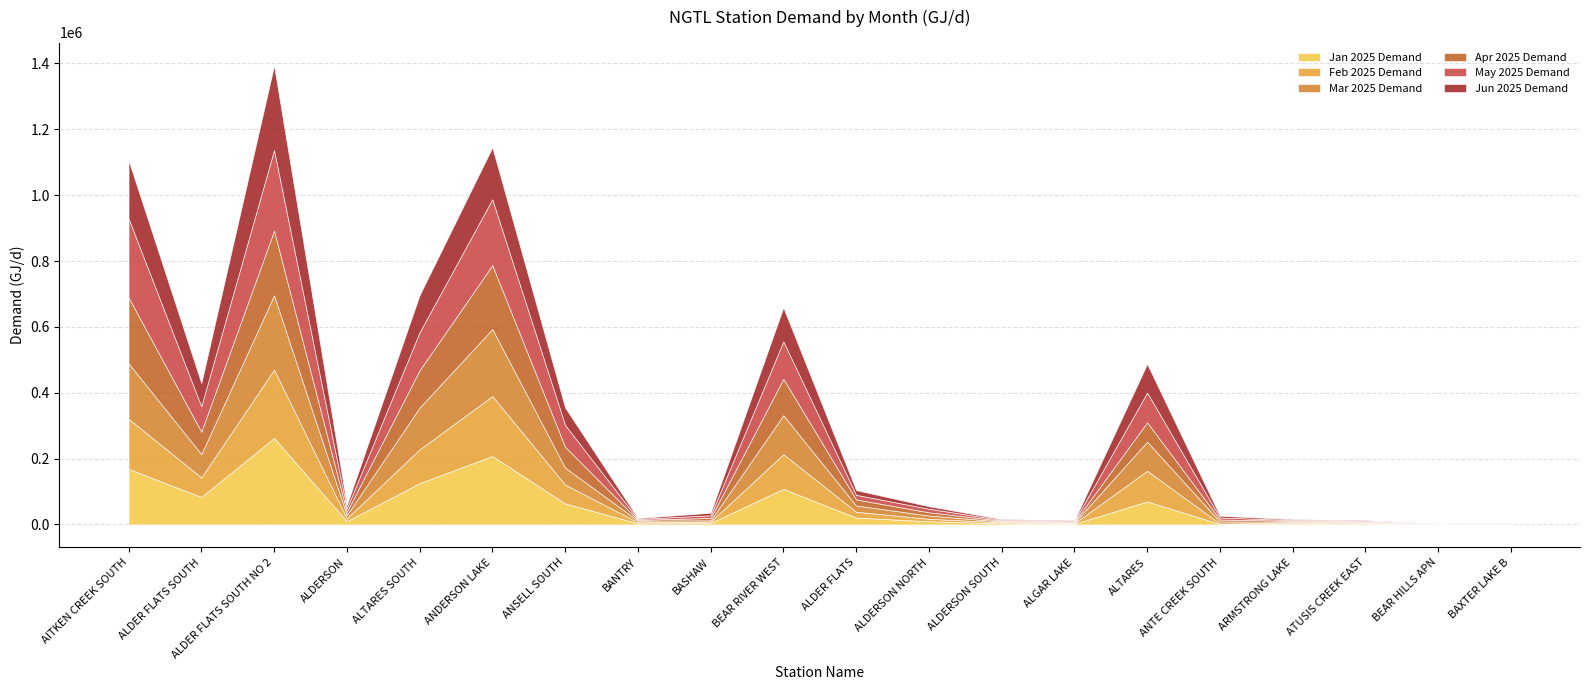

Which series has the largest total across all categories?

May 2025 Demand